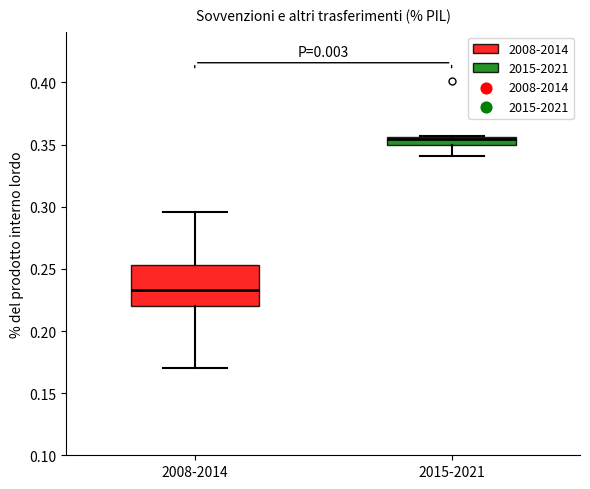

Comparing the boxes themselves (not the whiskers), which one is the tallest?

2008-2014